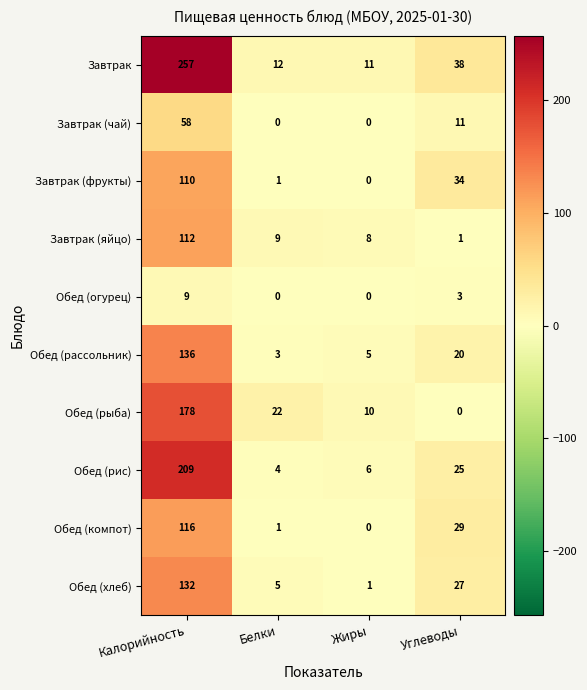

The value of Обед (рыба) at Жиры is 14. True or false?

False